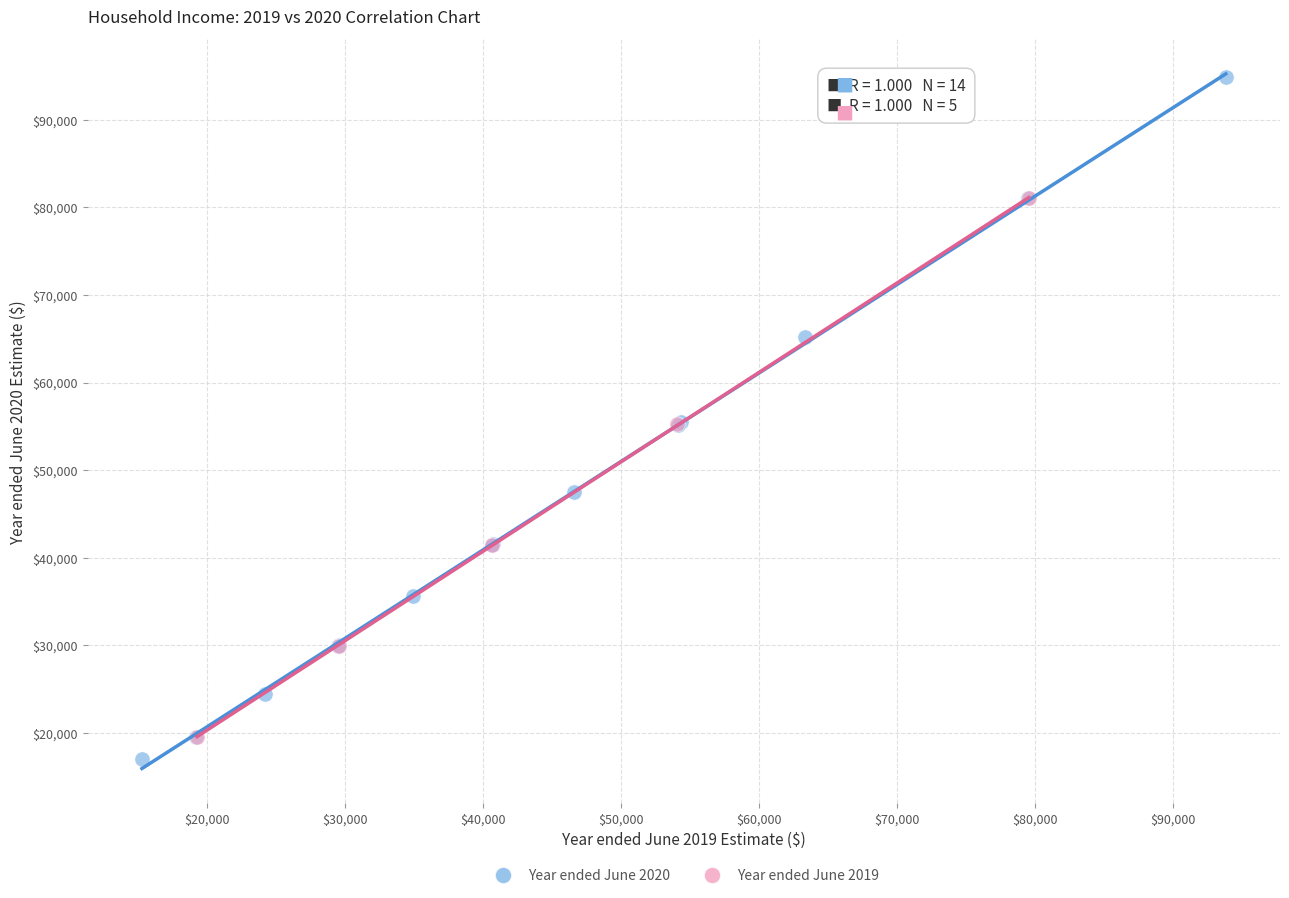

Which series has the largest Y range (max minus min)?

Year ended June 2020